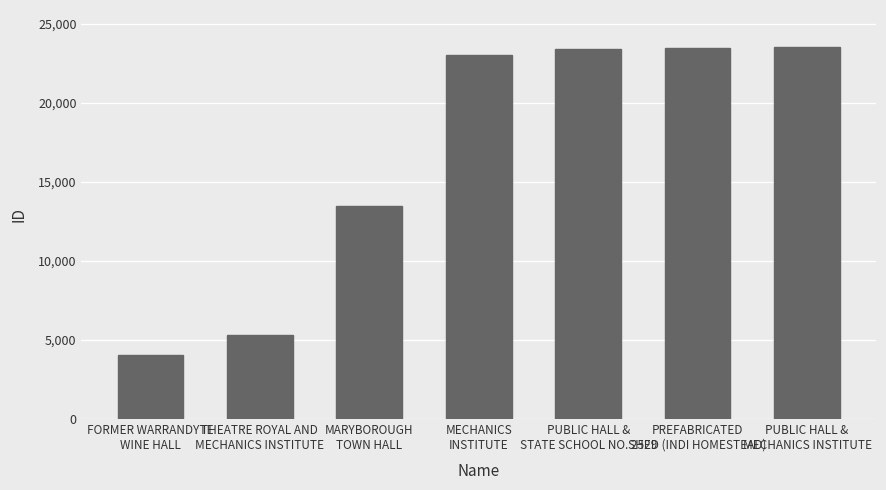

What is the minimum value shown in the chart?

4047